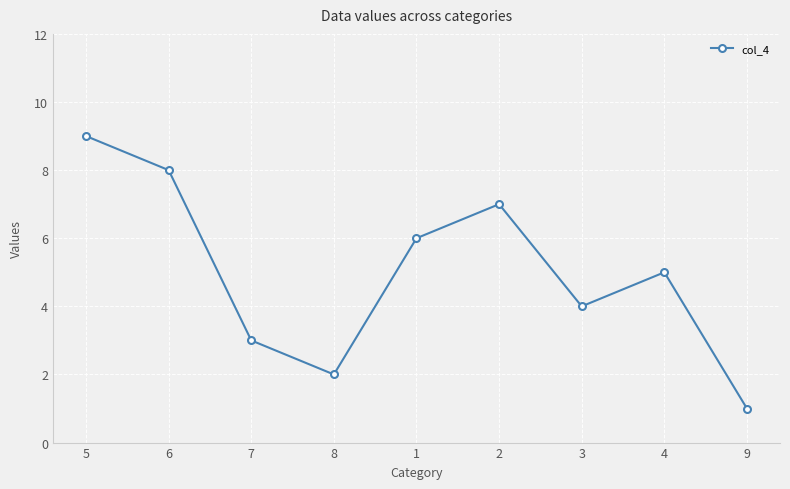

What is the ratio of the value at 6 to the value at 8?

4.0